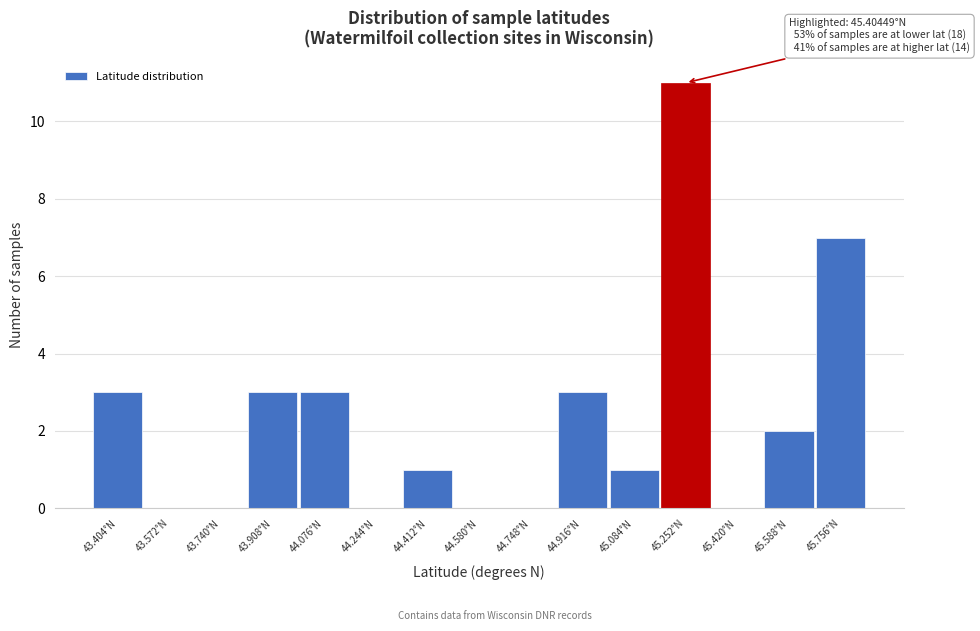

Reading right to left, transcribe all the data shown in this chart.

45.756°N=7	45.588°N=2	45.420°N=0	45.252°N=11	45.084°N=1	44.916°N=3	44.748°N=0	44.580°N=0	44.412°N=1	44.244°N=0	44.076°N=3	43.908°N=3	43.740°N=0	43.572°N=0	43.404°N=3